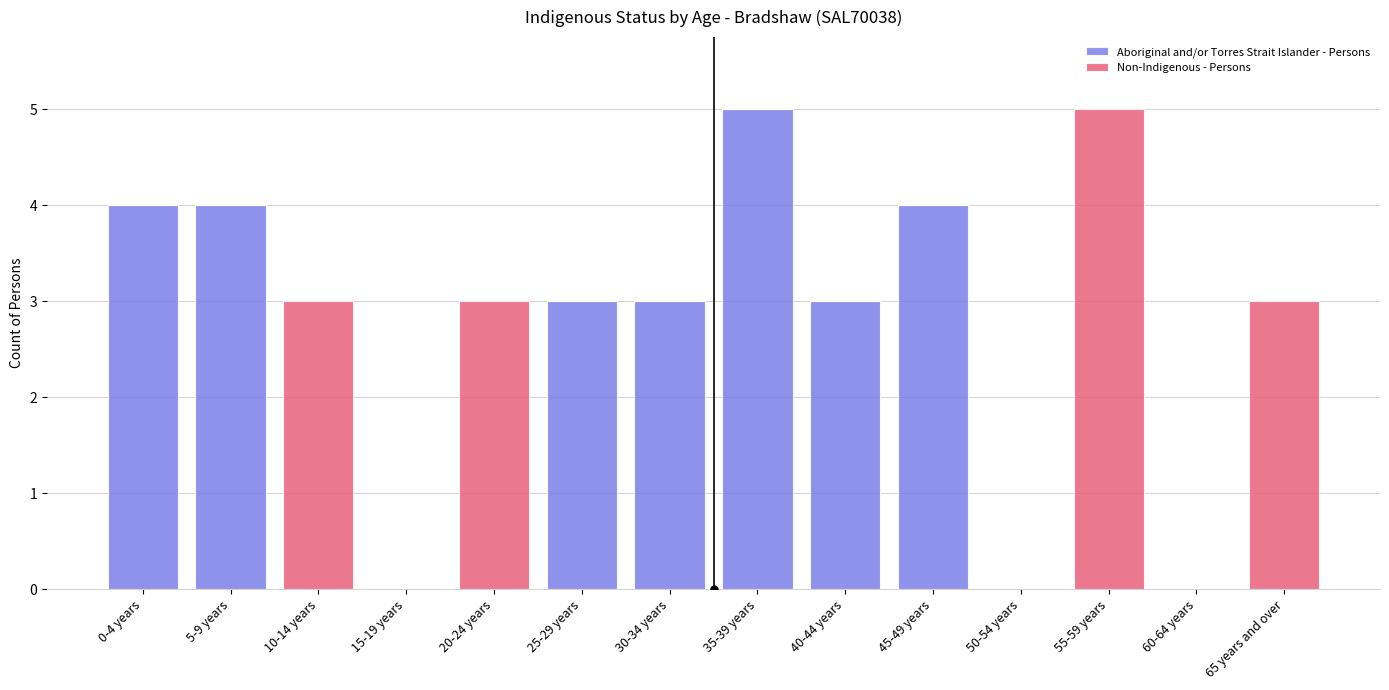

What is the maximum value for Aboriginal and/or Torres Strait Islander - Persons?

5